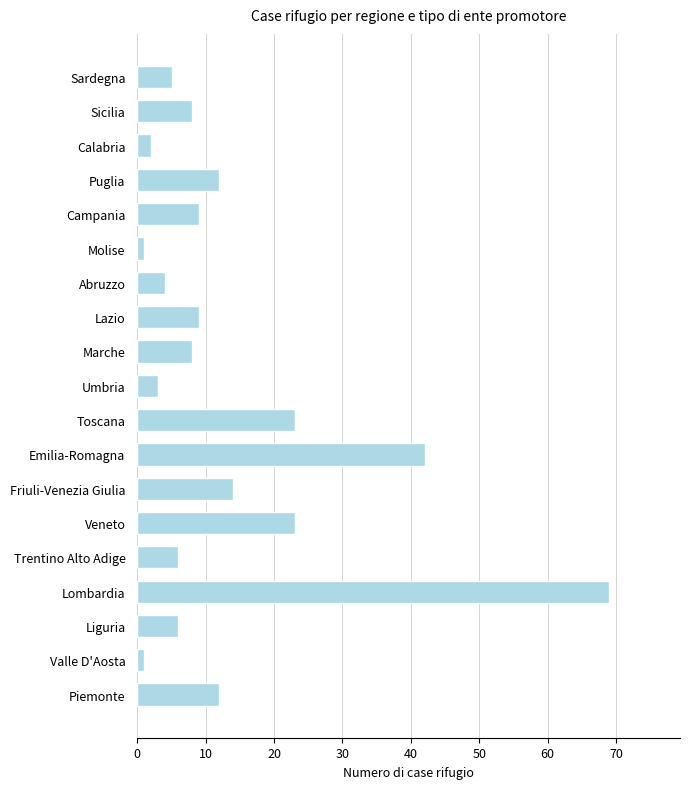

What is the difference between the maximum and minimum values?

68